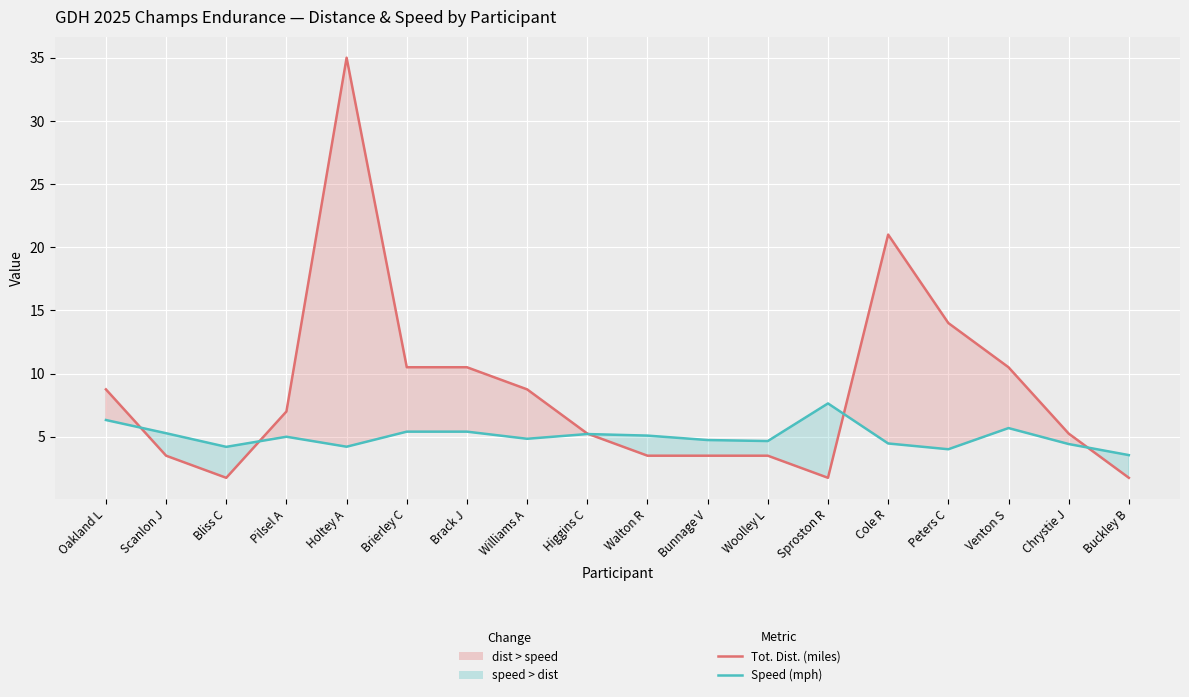

Rank the series by their maximum value, from lowest to highest.

Speed (mph), Tot. Dist. (miles)